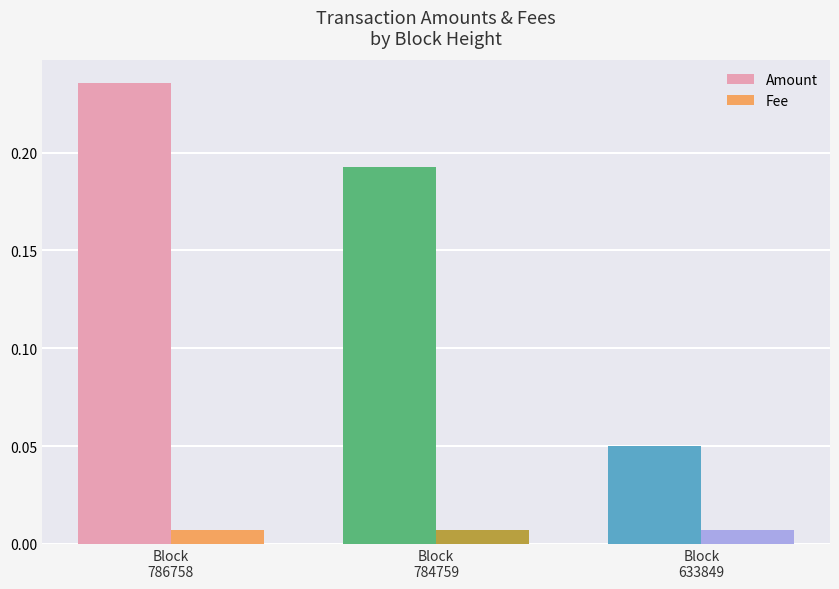

How many categories are shown in the chart?

3